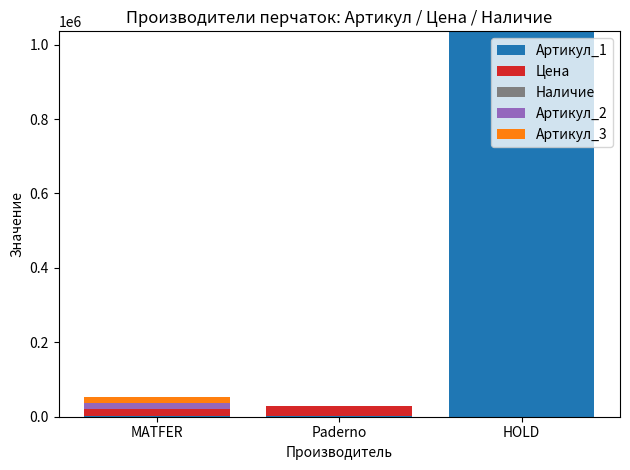

Which category has the highest value in the Артикул_1 series?

HOLD